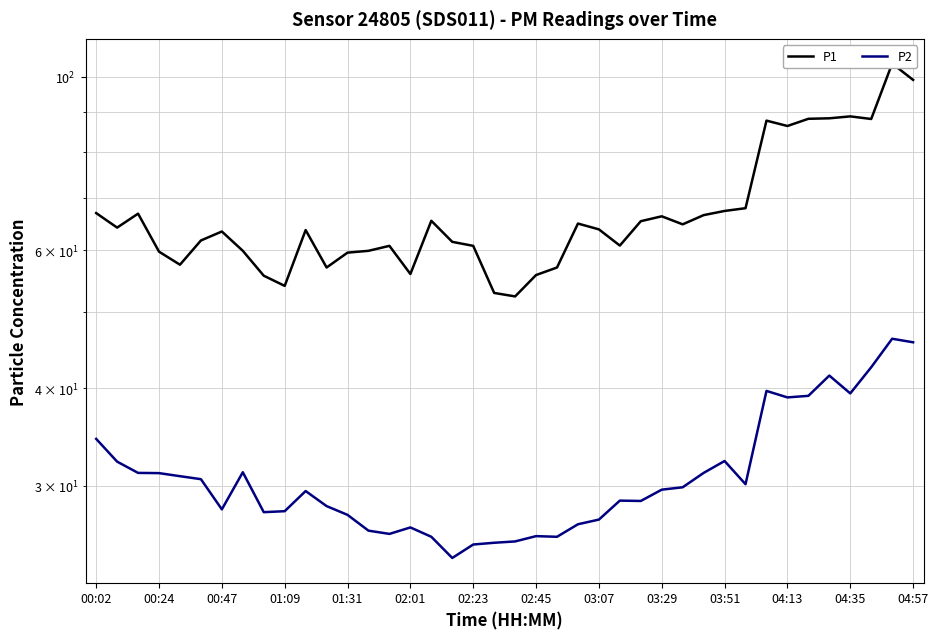

What position from the left is 03:07?

9